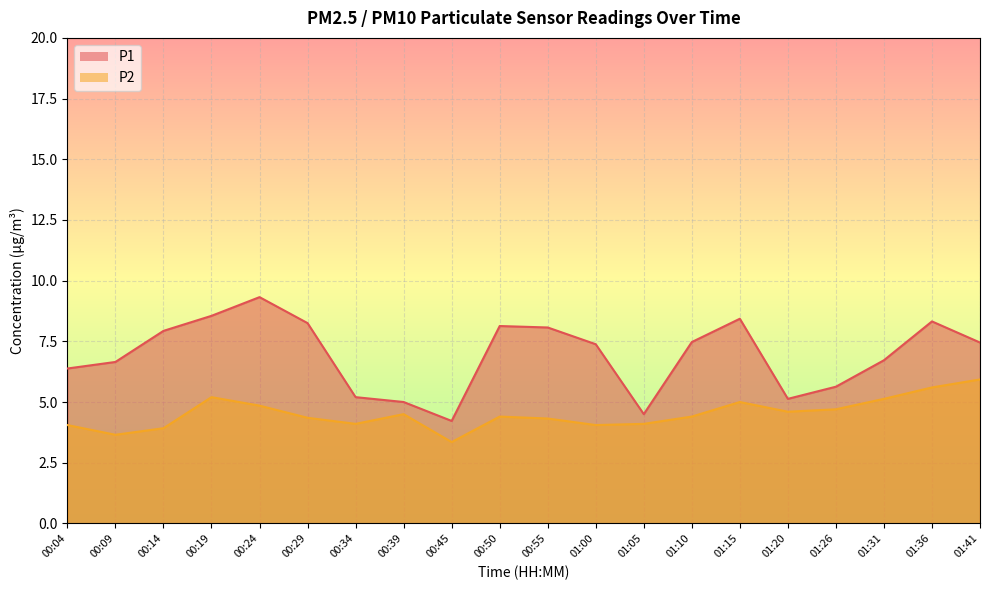

What is the greatest value displayed?

9.3